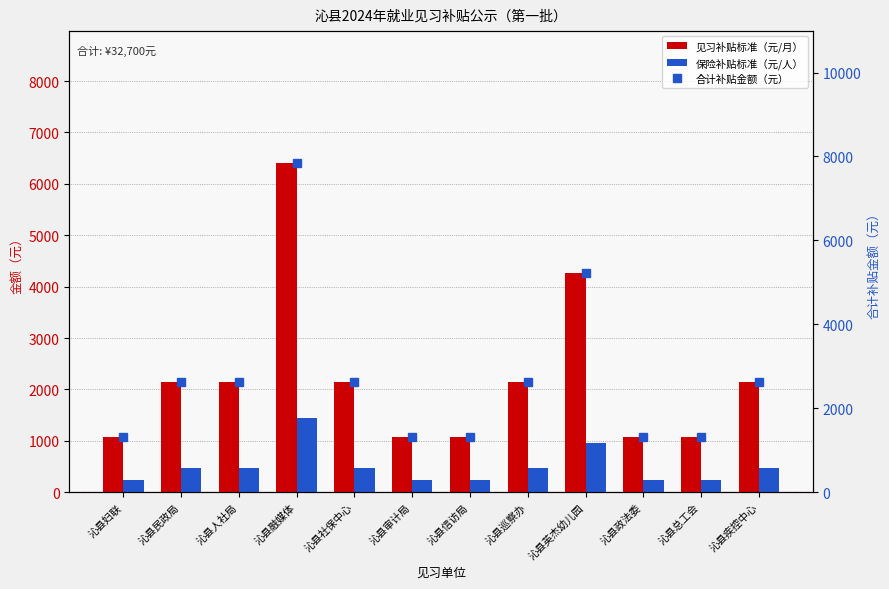

Reading left to right, extract all data points from this chart.

见习补贴标准（元/月）: 沁县妇联=1068	沁县民政局=2136	沁县人社局=2136	沁县融媒体=6408	沁县社保中心=2136	沁县审计局=1068	沁县信访局=1068	沁县巡察办=2136	沁县英杰幼儿园=4272	沁县政法委=1068	沁县总工会=1068	沁县疾控中心=2136
保险补贴标准（元/人）: 沁县妇联=240	沁县民政局=480	沁县人社局=480	沁县融媒体=1440	沁县社保中心=480	沁县审计局=240	沁县信访局=240	沁县巡察办=480	沁县英杰幼儿园=960	沁县政法委=240	沁县总工会=240	沁县疾控中心=480
合计补贴金额（元）: 沁县妇联=1308	沁县民政局=2616	沁县人社局=2616	沁县融媒体=7848	沁县社保中心=2616	沁县审计局=1308	沁县信访局=1308	沁县巡察办=2616	沁县英杰幼儿园=5232	沁县政法委=1308	沁县总工会=1308	沁县疾控中心=2616